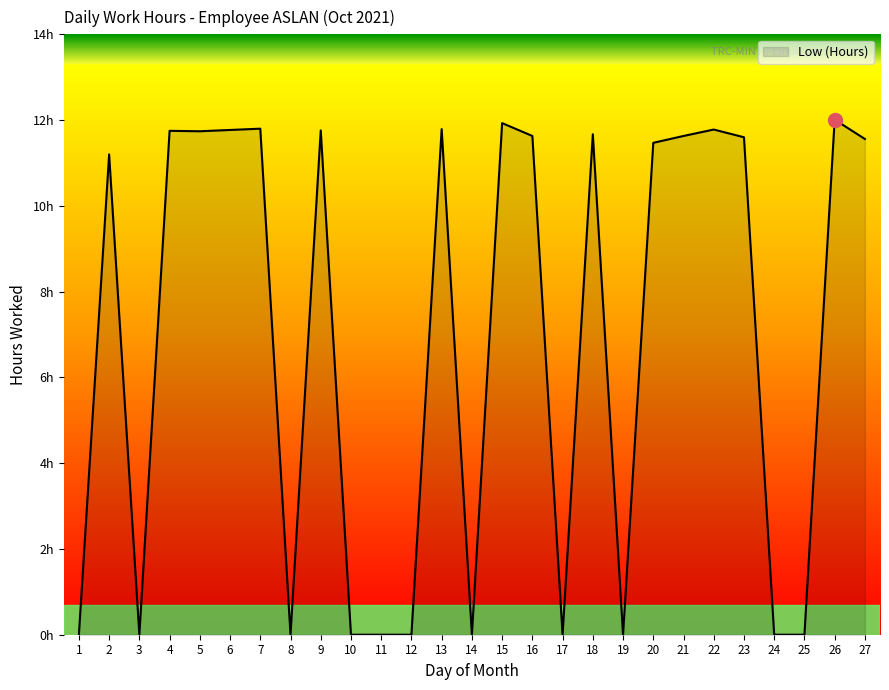

How many interior local valleys (lower than both neighbors) does the data have?

6